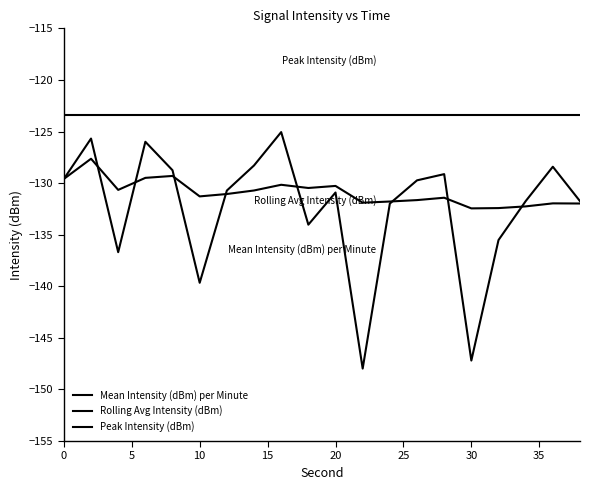

List the series in order of their overall mean, lowest first.

Mean Intensity (dBm) per Minute, Rolling Avg Intensity (dBm), Peak Intensity (dBm)